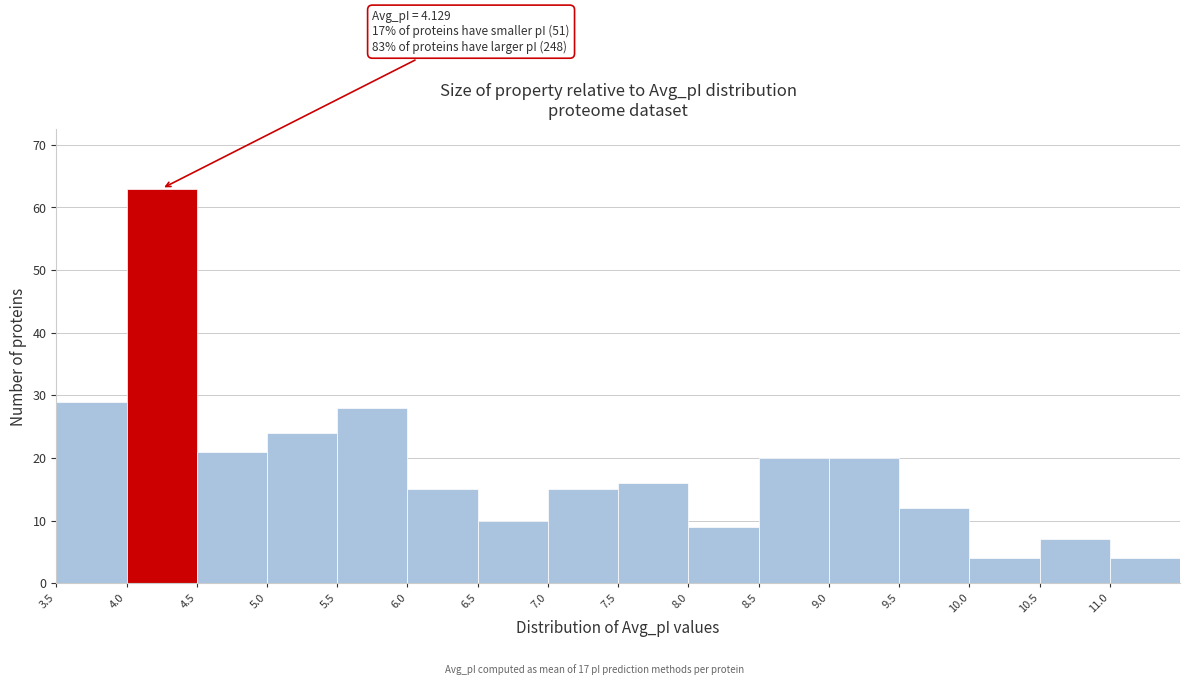

Over which range of the x-axis is the bar tallest?

4.0 to 4.5